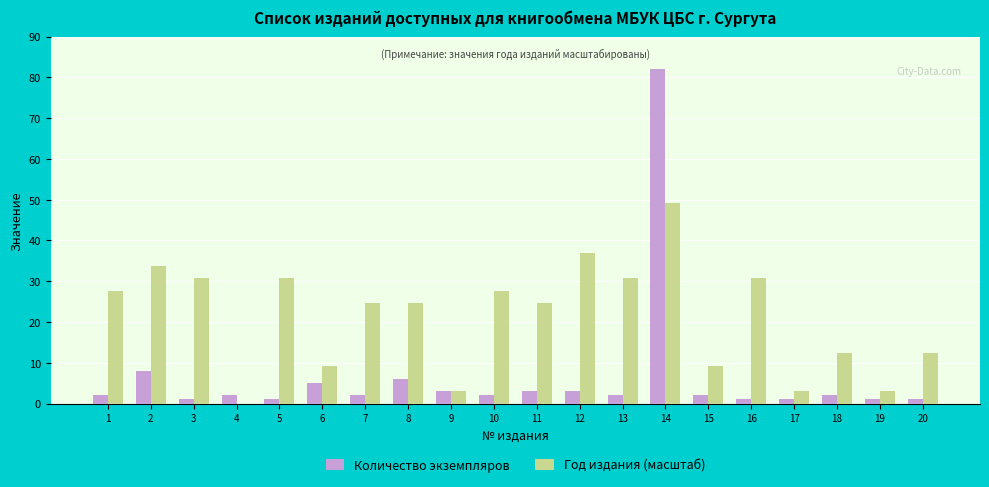

Which series changed the most between 5 and 6?

Год издания (масштаб)